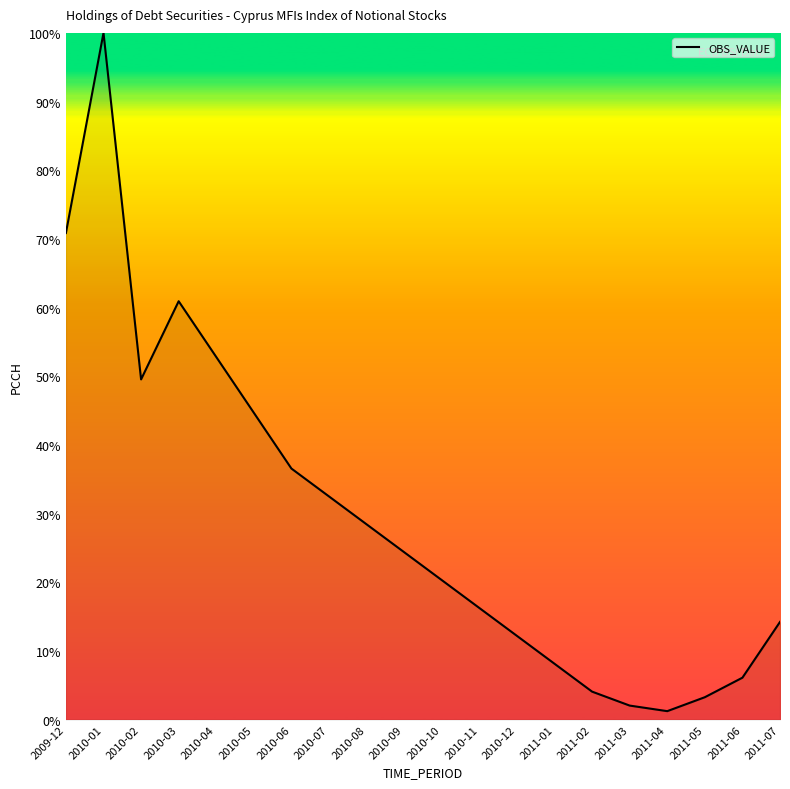

How many interior local valleys (lower than both neighbors) does the data have?

2